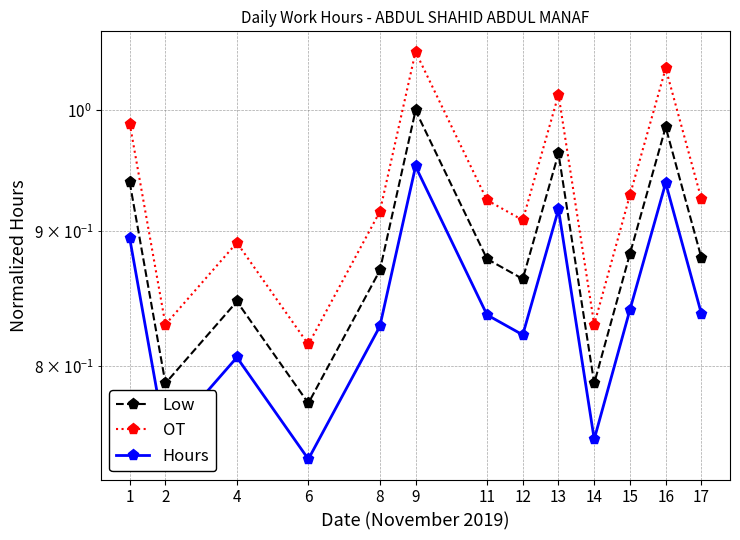

How many data points does each series have?

13